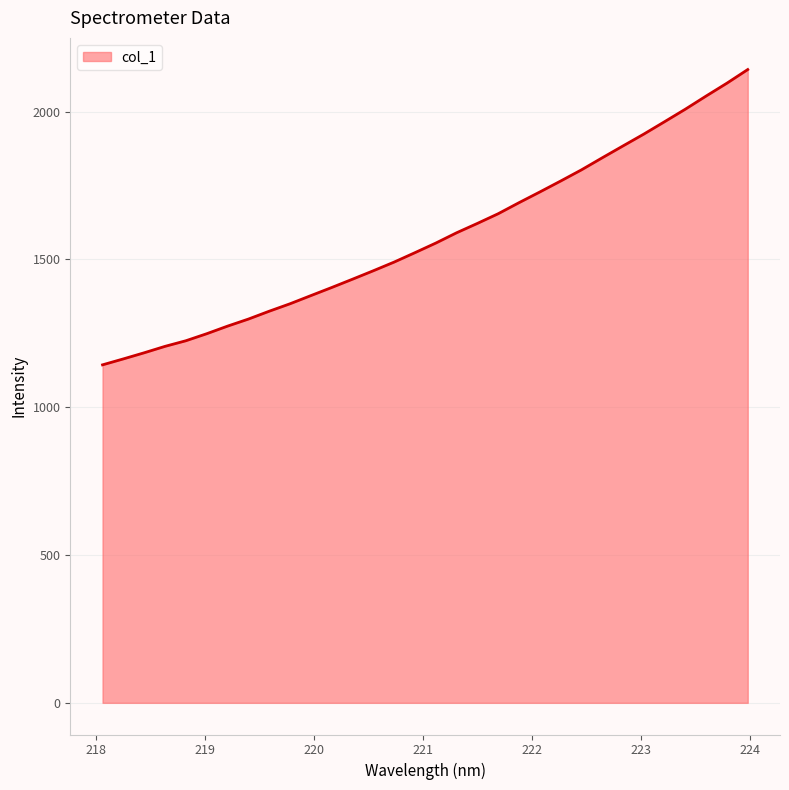

What is the maximum value shown in the chart?

2142.1